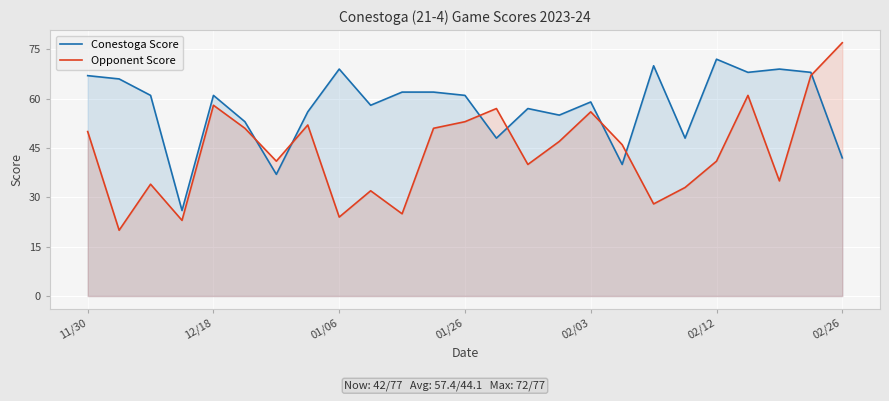

Is it true that Opponent Score equals 24 at 01/06?

True